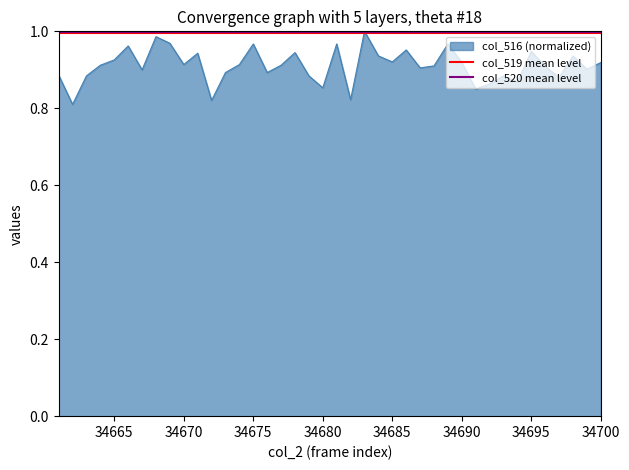

The value of col_516 (normalized) at 34695 is 1.4. True or false?

False